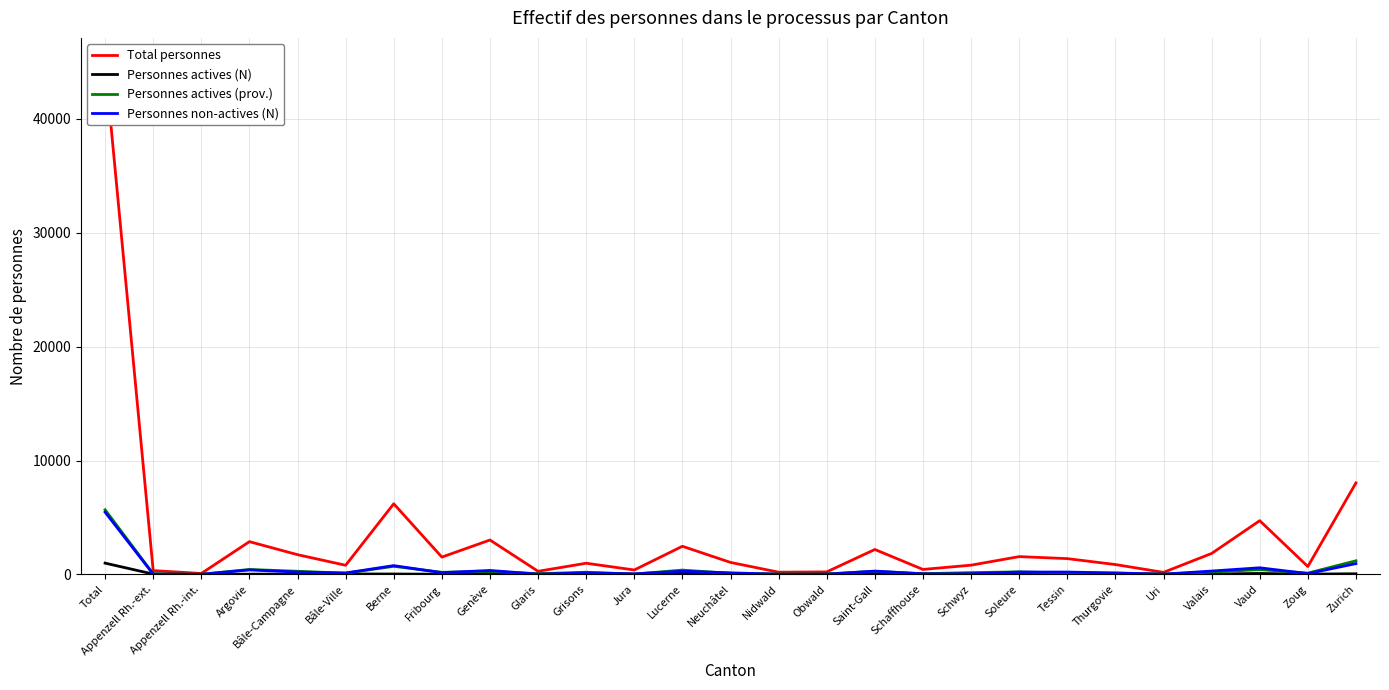

The value of Personnes actives (N) at Genève is 48. True or false?

False